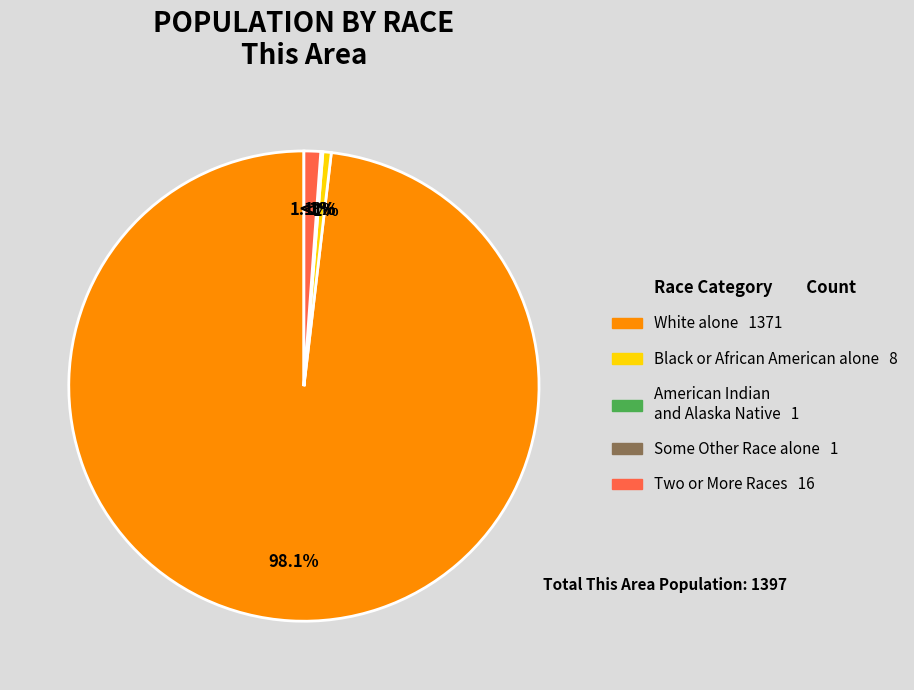

What is the largest slice in the pie chart?

White alone